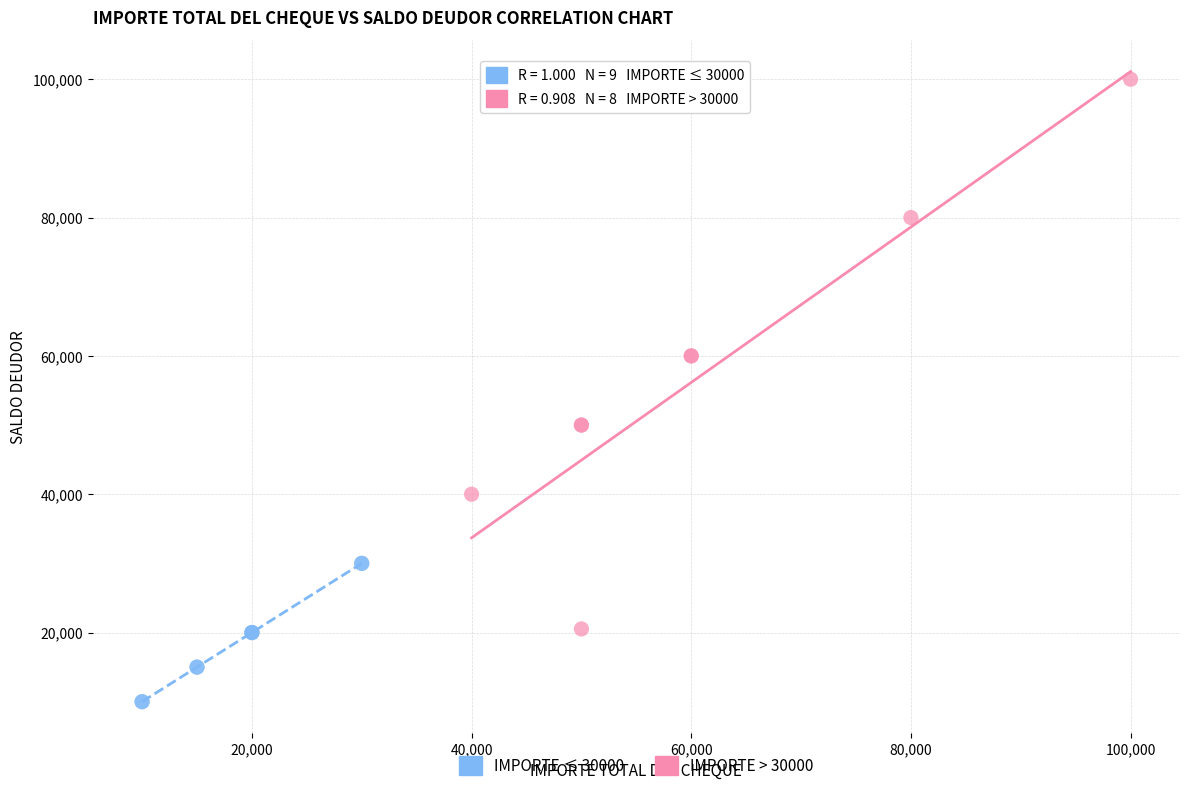

Which series contains the lowest Y value?

IMPORTE ≤ 30000